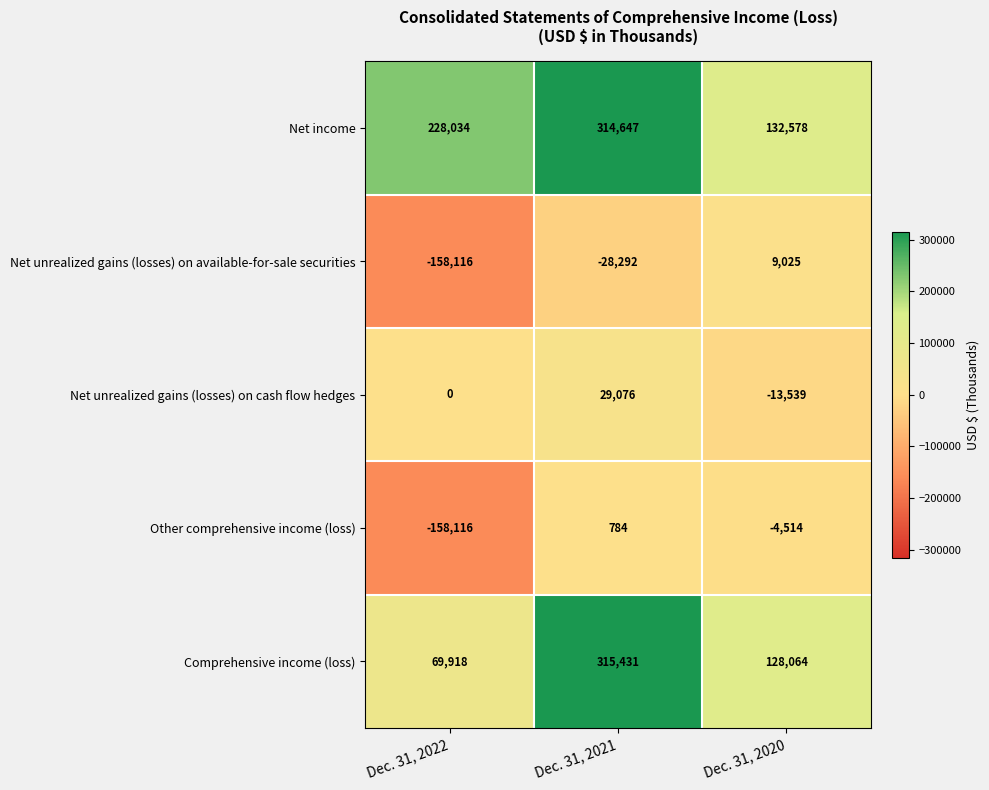

What is the sum of the Net unrealized gains (losses) on cash flow hedges values at Dec. 31, 2021 and Dec. 31, 2022?

29076